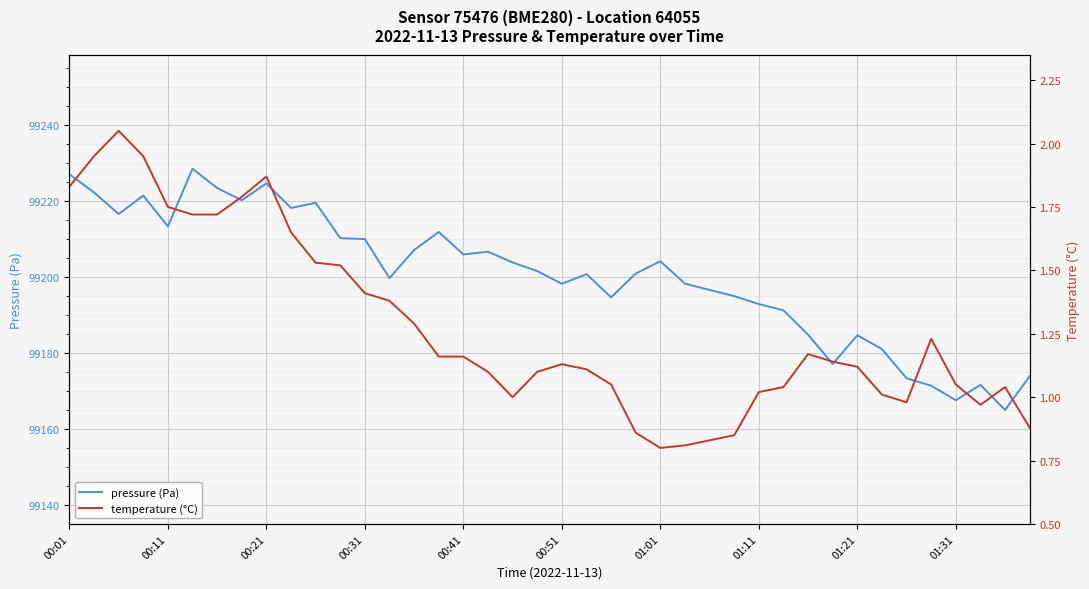

Is it true that pressure (Pa) equals 60767.7 at 01:11?

False